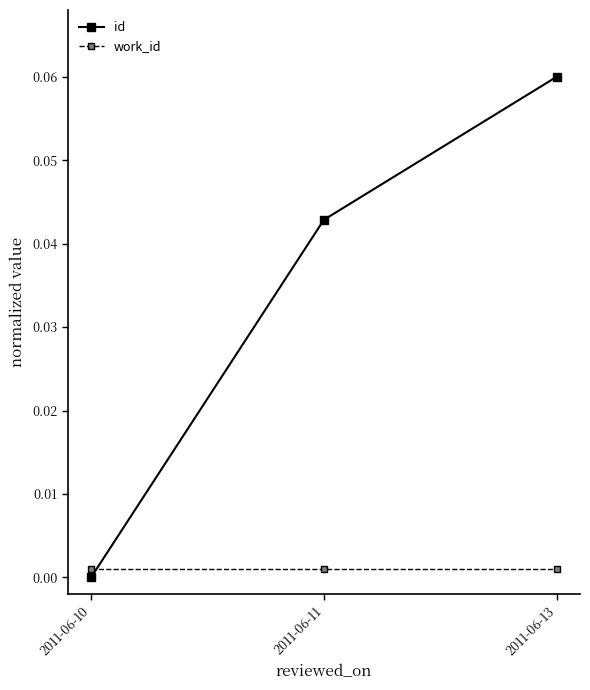

Which series has the largest total across all categories?

id